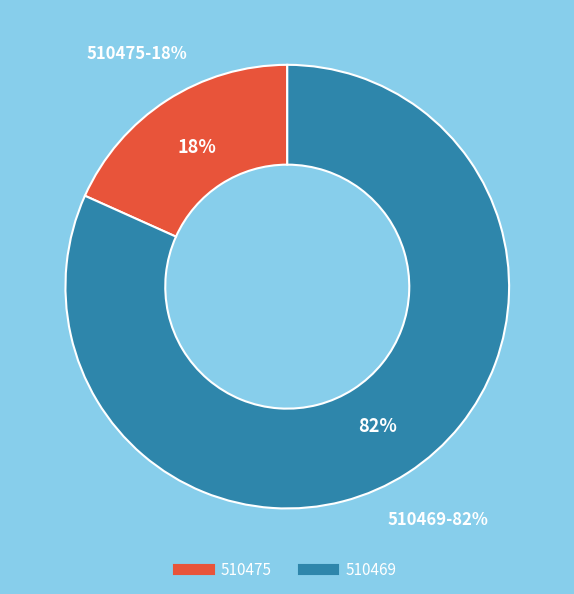

Which category accounts for the majority?

510469